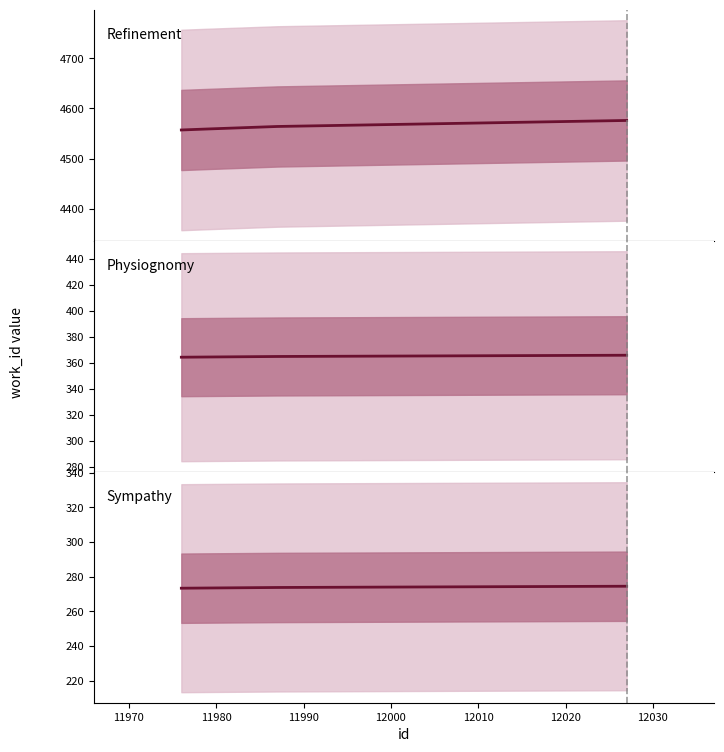

How many work_id (ratio) values are between 273 and 274?

3